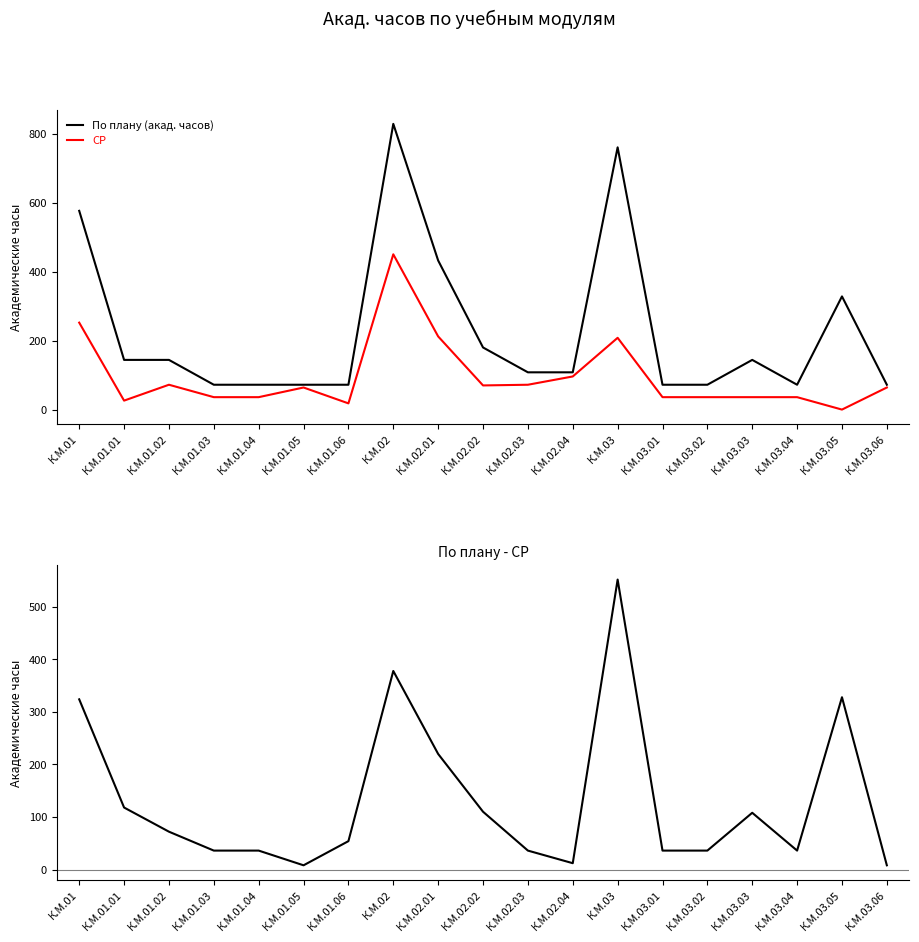

Reading left to right, transcribe all the data shown in this chart.

По плану (акад. часов): 576	144	144	72	72	72	72	828	432	180	108	108	760	72	72	144	72	328	72
СР: 252	26	72	36	36	64	18	450	212	70	72	96	208	36	36	36	36	0	64
По плану - СР: 324	118	72	36	36	8	54	378	220	110	36	12	552	36	36	108	36	328	8